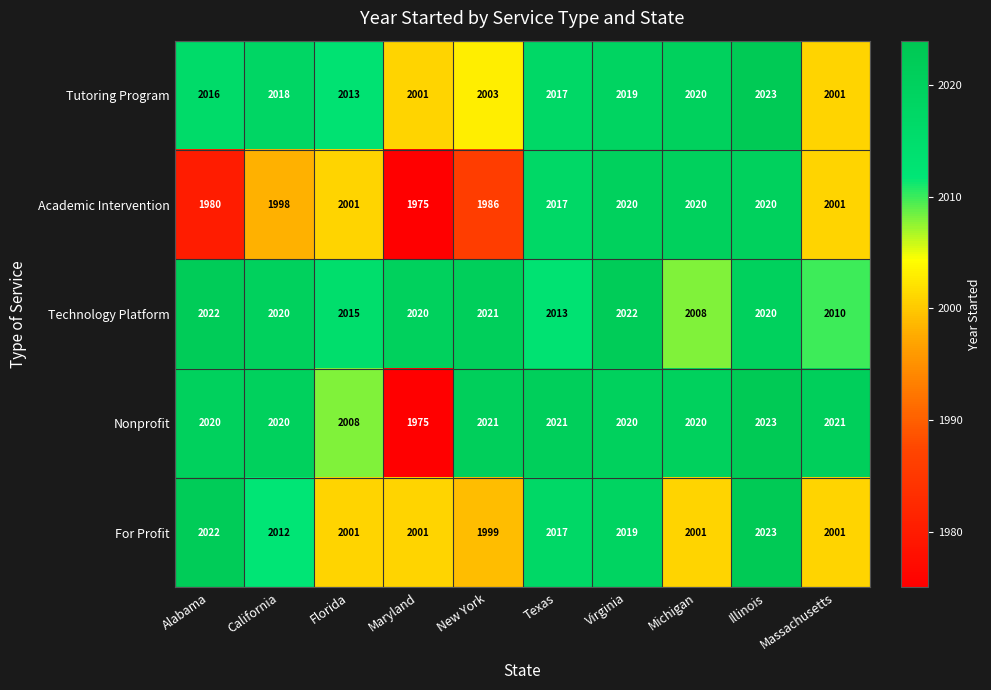

How many series are shown in this chart?

5